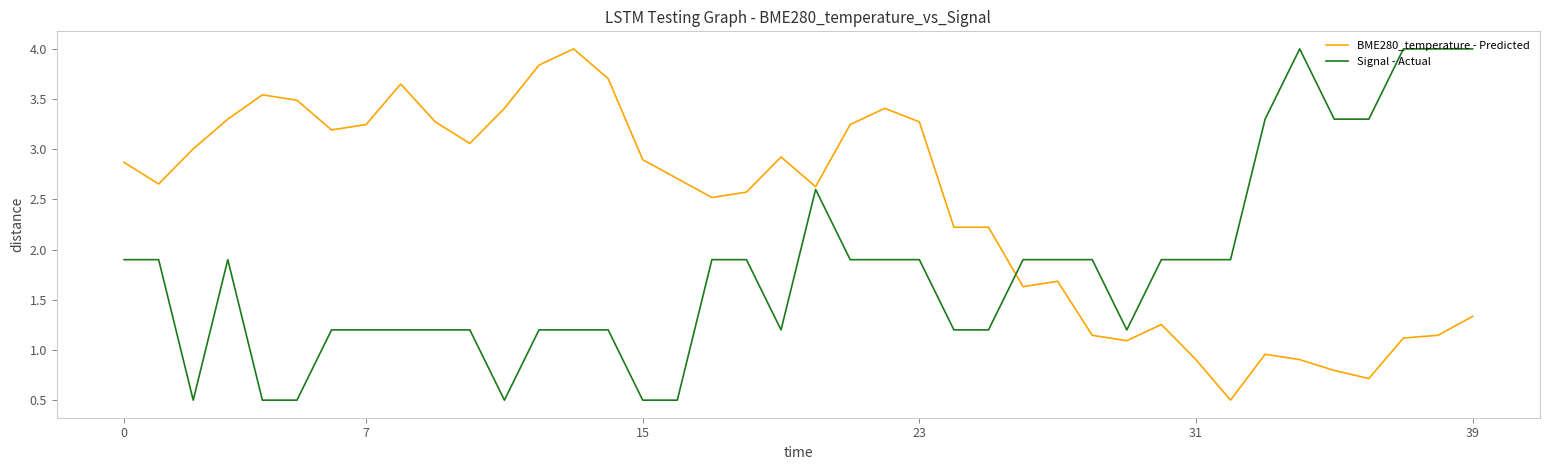

Which series has the largest total across all categories?

BME280_temperature - Predicted